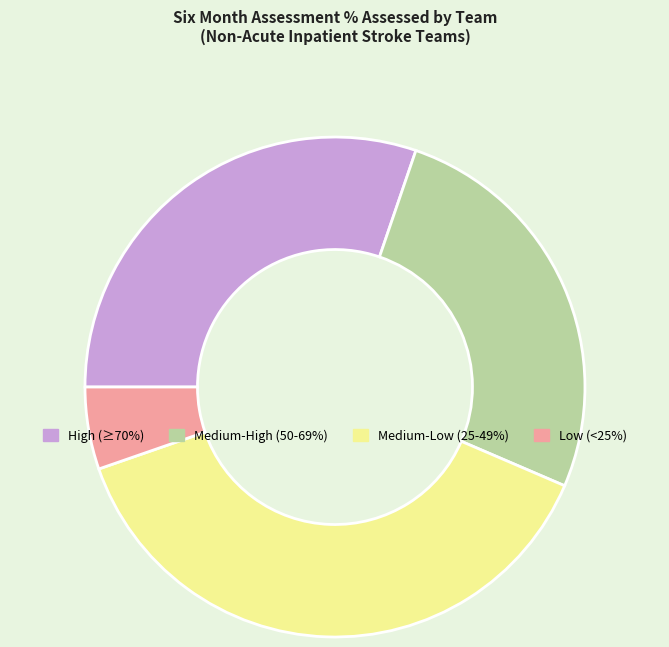

Does Medium-Low (25-49%) account for over 50% of the chart?

No